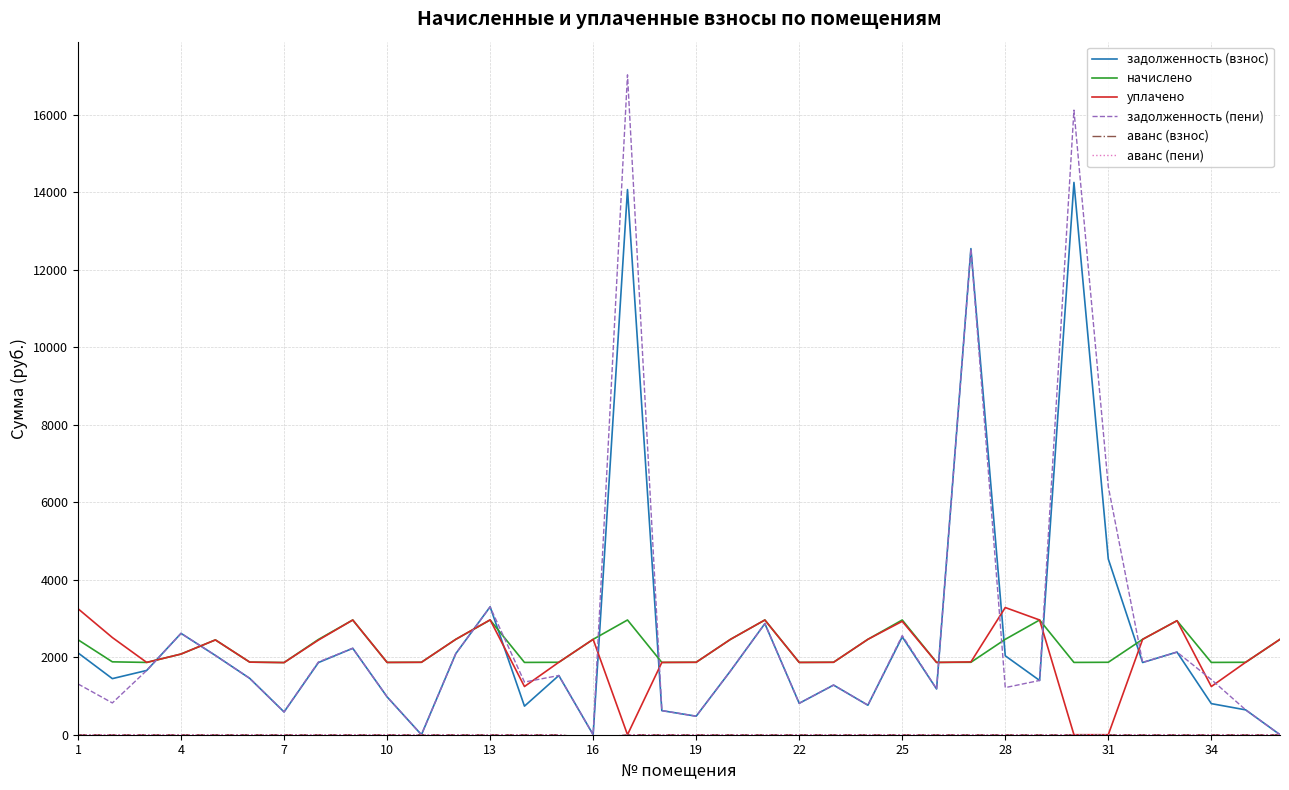

How many lines are shown in the chart?

6